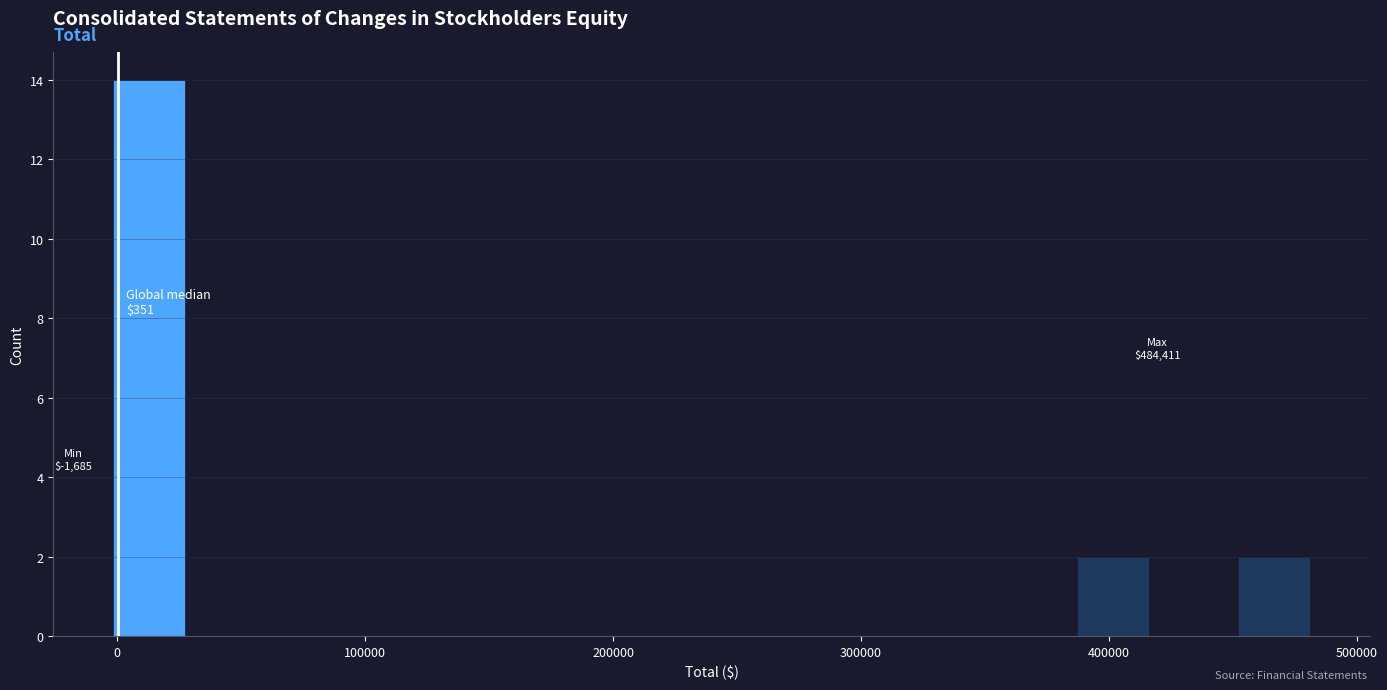

Read against the x-axis, roughly where is the centre of the tallest bar?

10000